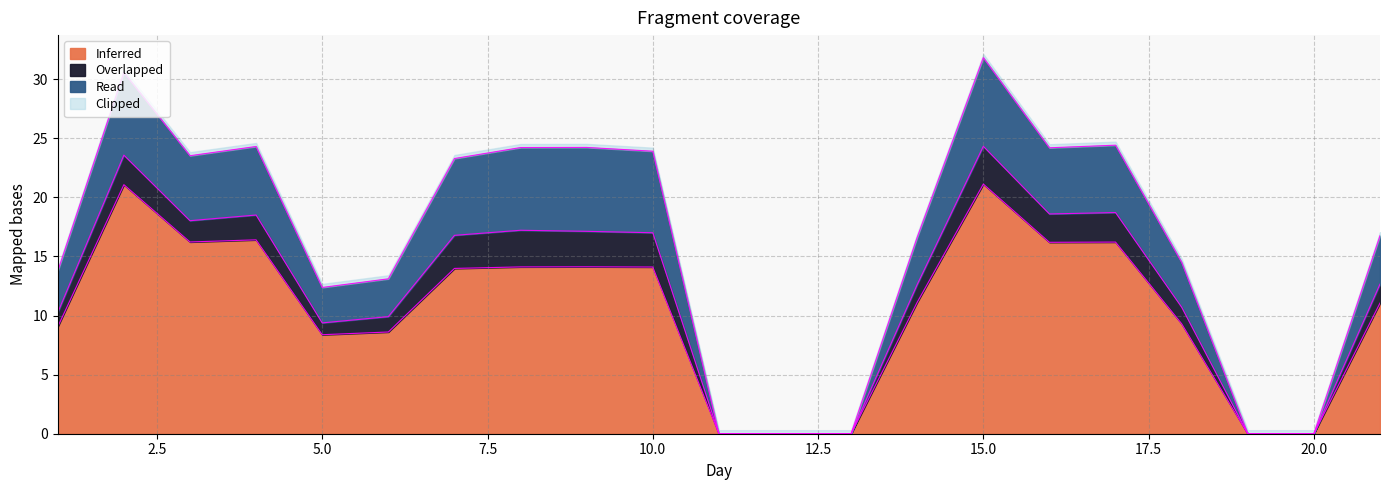

At which category does Inferred reach its first local peak?

2